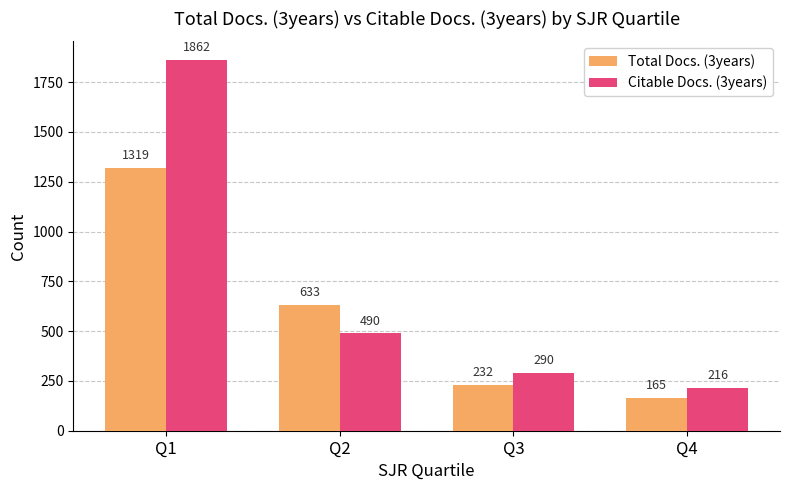

Rank the series by their average value, from lowest to highest.

Total Docs. (3years), Citable Docs. (3years)